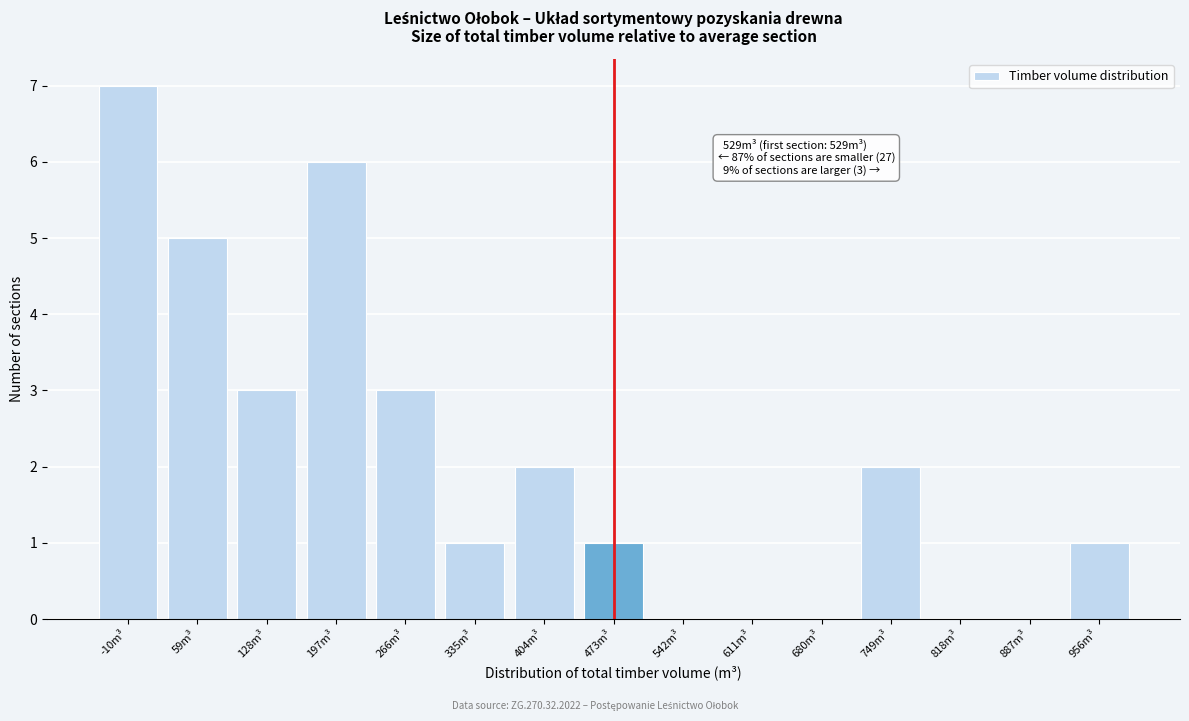

Reading left to right, extract all data points from this chart.

-10m³=7	59m³=5	128m³=3	197m³=6	266m³=3	335m³=1	404m³=2	473m³=1	542m³=0	611m³=0	680m³=0	749m³=2	818m³=0	887m³=0	956m³=1